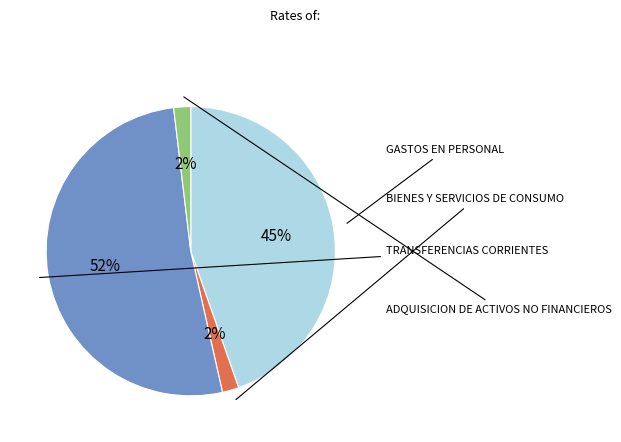

Does any single category account for the majority?

Yes